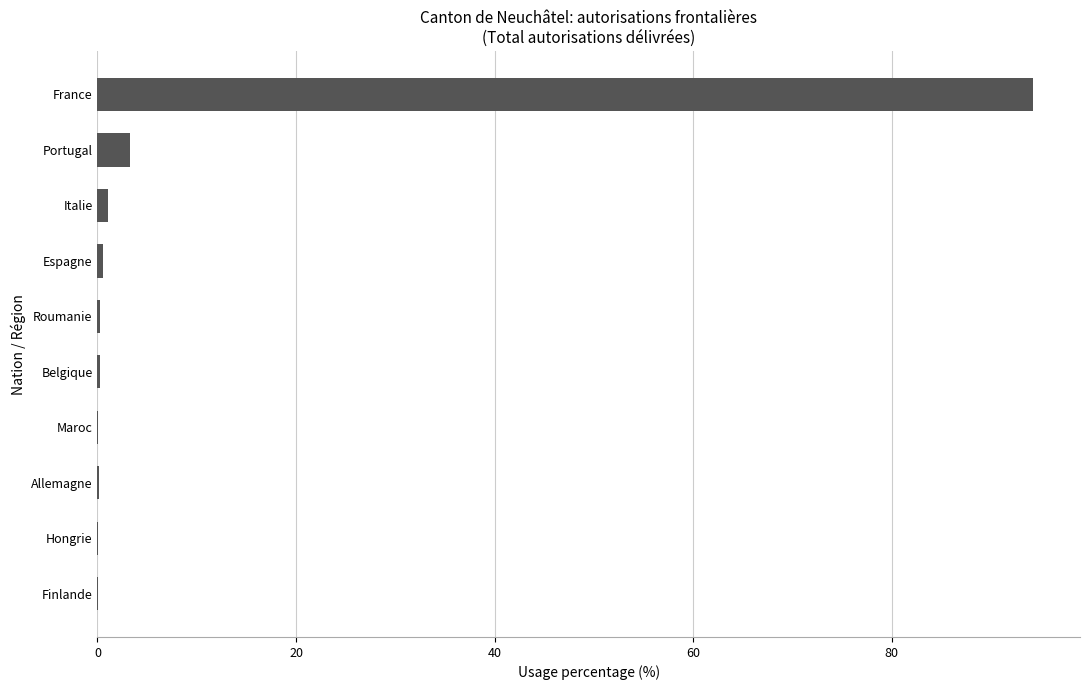

Are the bars horizontal?

Yes